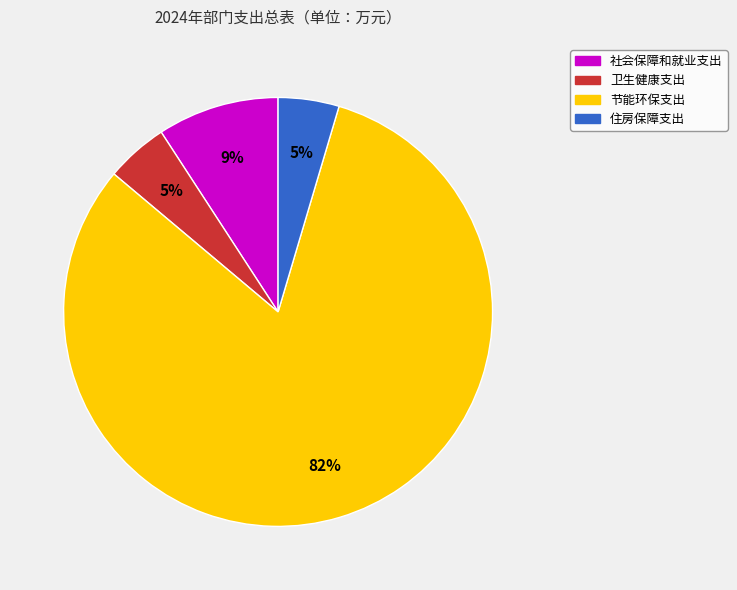

Which slice is the largest?

节能环保支出